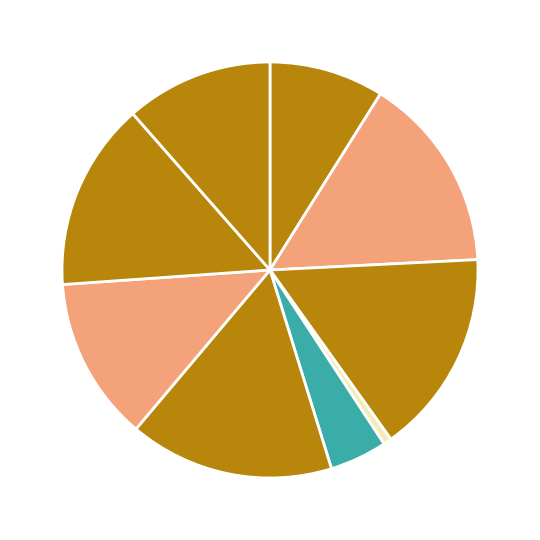

Rank the categories by value from lowest to highest.

4, 5, 1, 9, 7, 8, 2, 3, 6